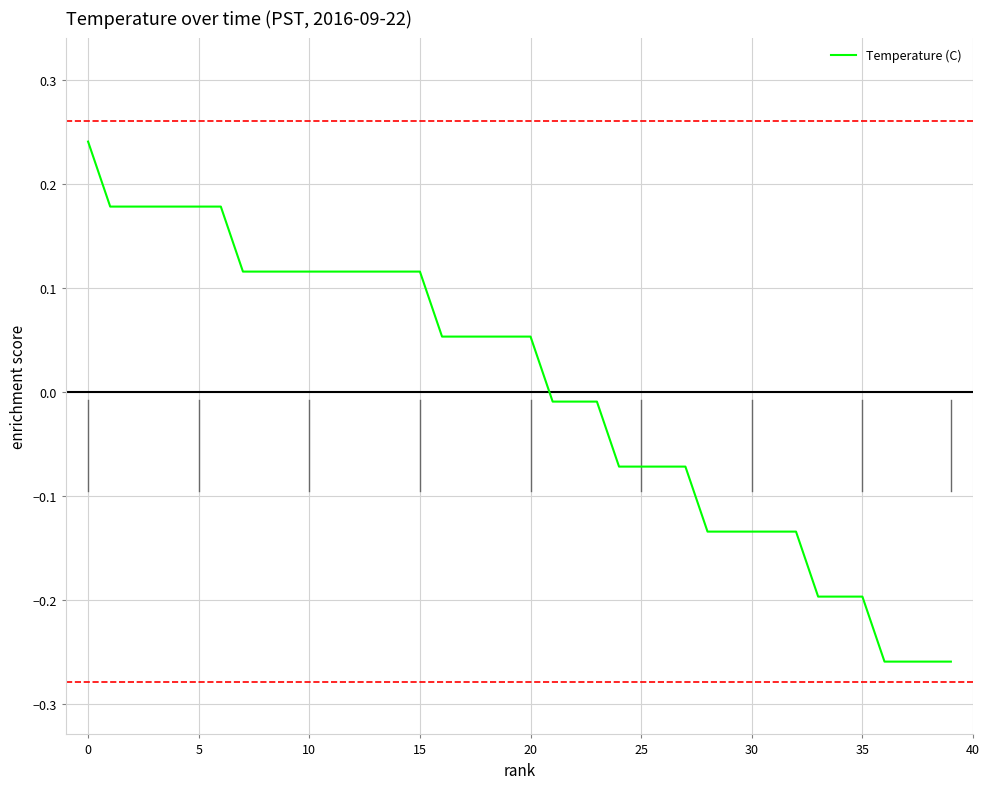

How many lines are shown in the chart?

1